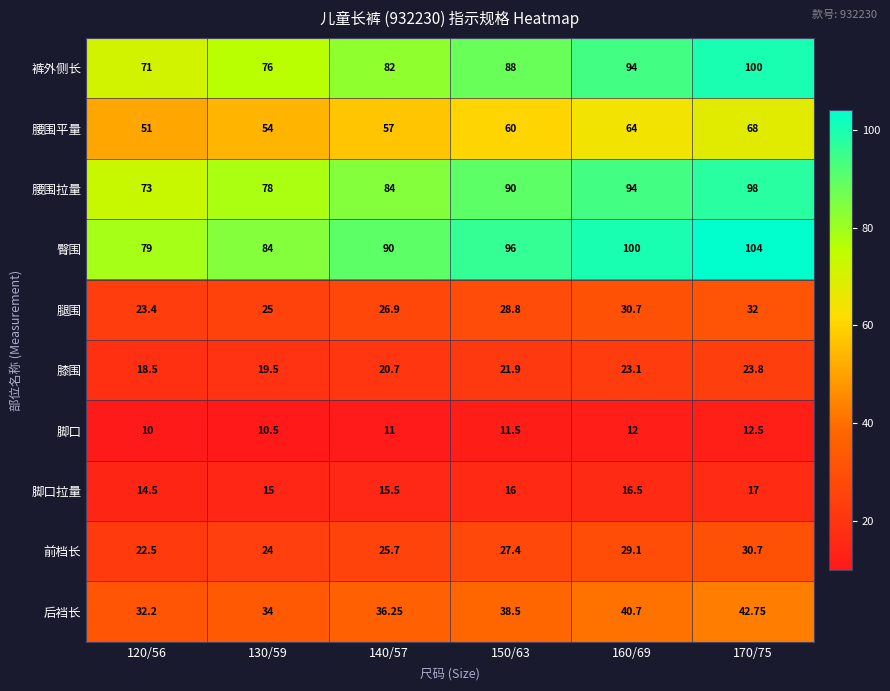

What is the total value across all series at 120/56?

395.1